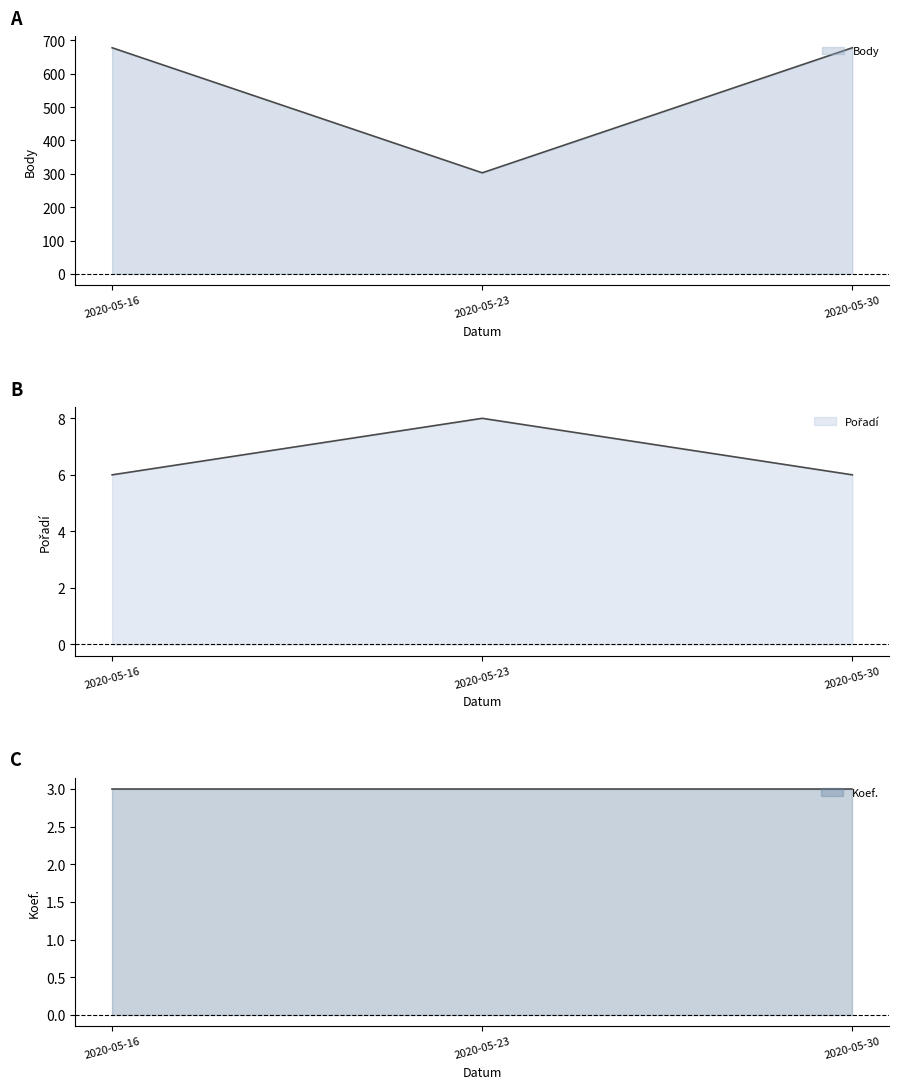

Is the value of Pořadí at 2020-05-16 greater than the value of Body at 2020-05-16?

No